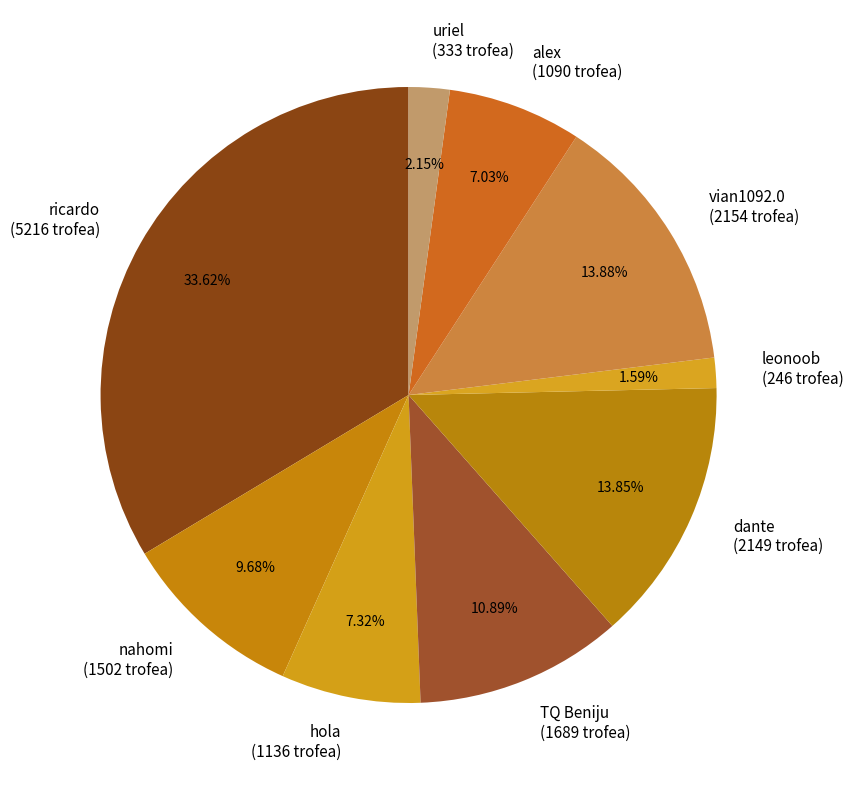

How many segments does this pie chart have?

9